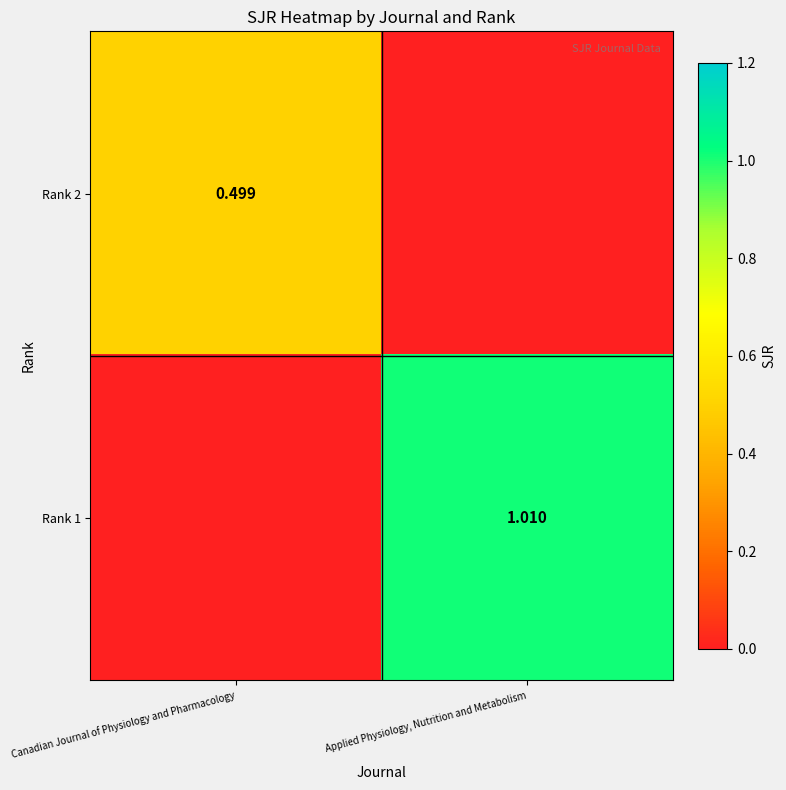

What is the sum of all Rank 1 values?

1.0